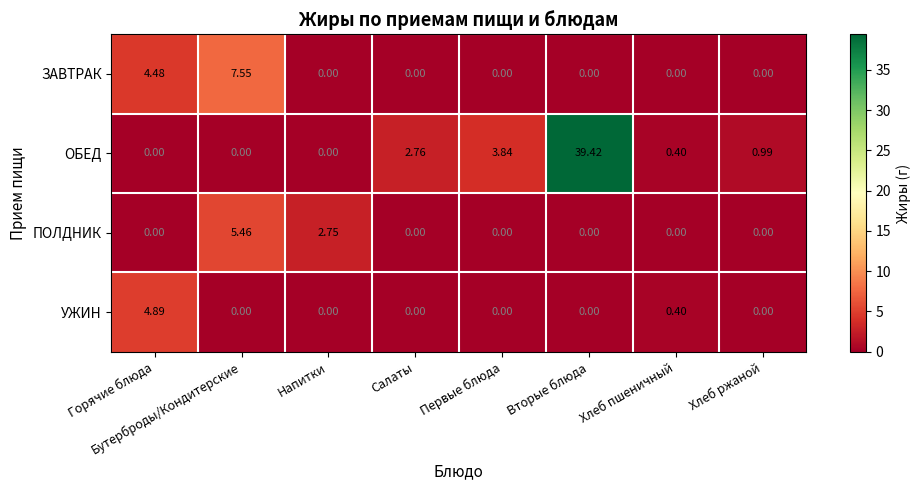

Which series has the largest total across all categories?

ОБЕД